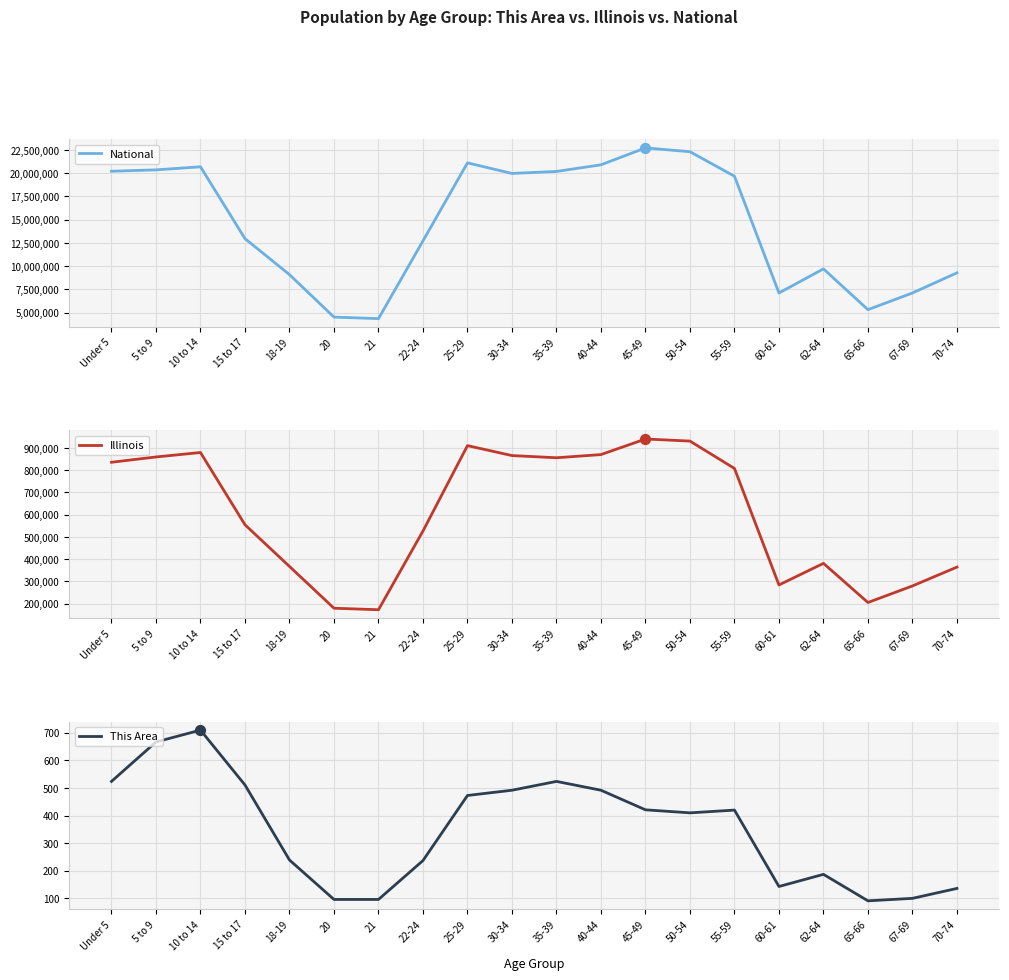

What are all the series names shown in the legend?

National, Illinois, This Area